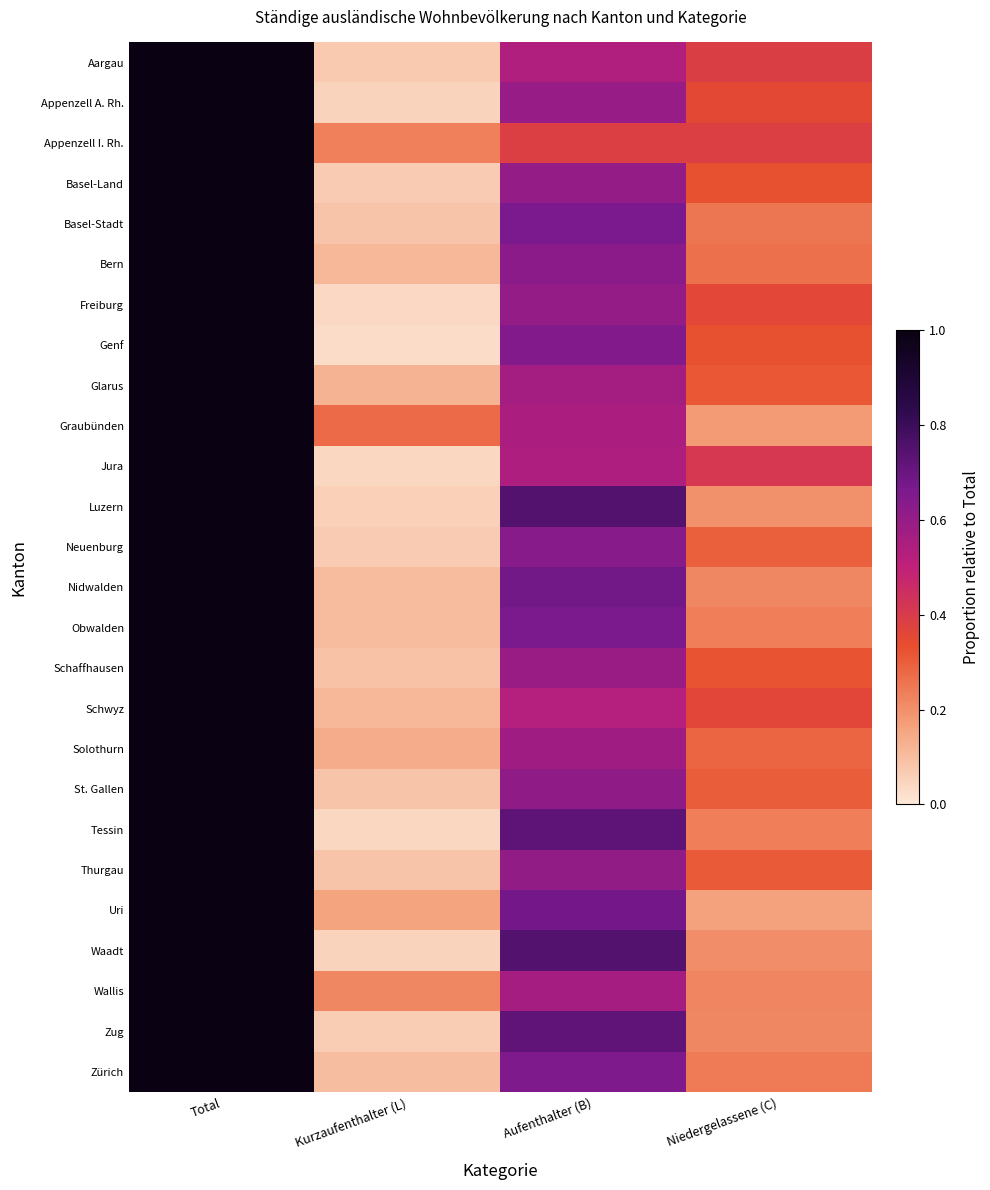

What is the total value across all series at Niedergelassene (C)?

7.4